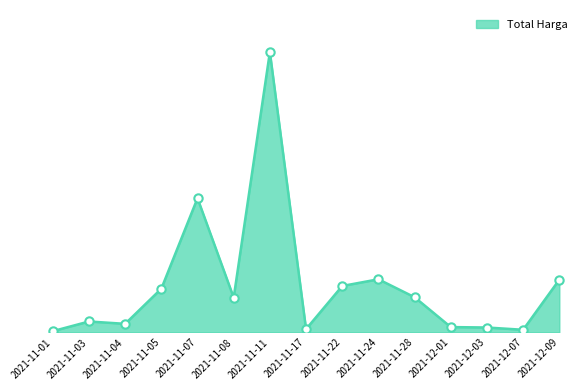

Which has a higher value, 2021-12-07 or 2021-11-22?

2021-11-22